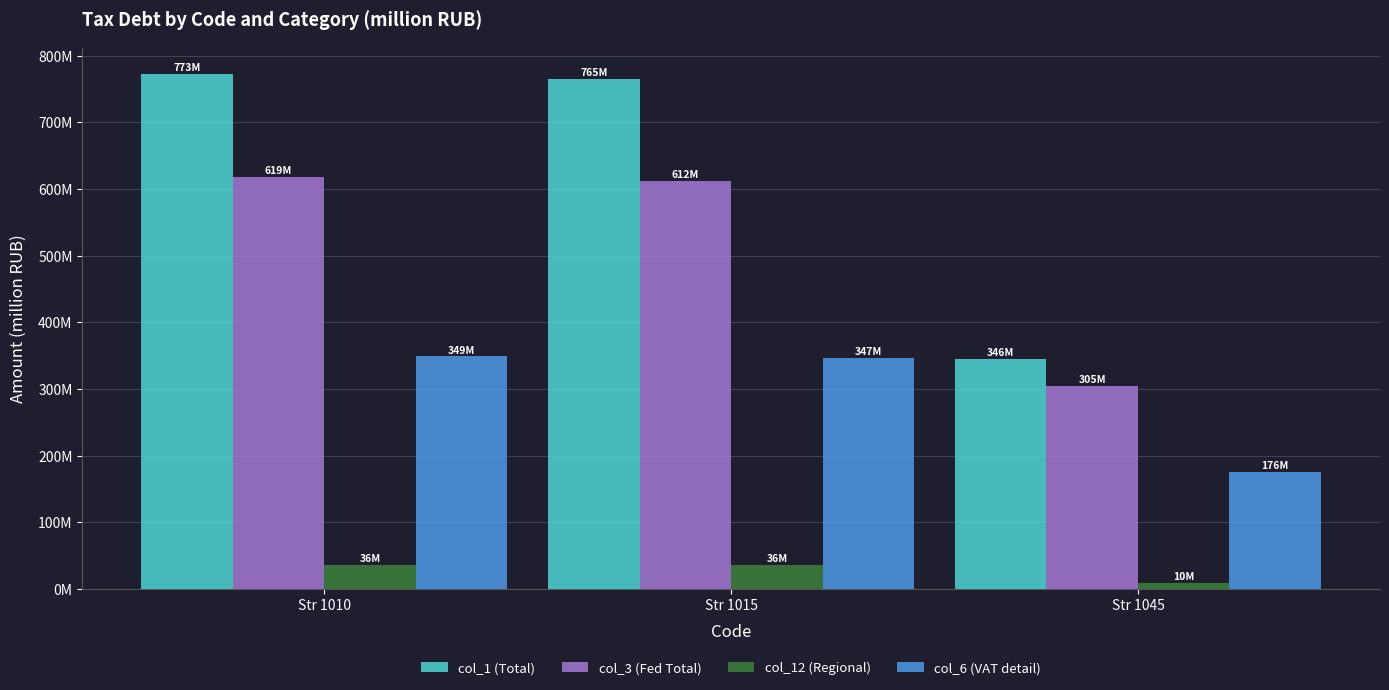

Does the chart contain stacked bars?

No